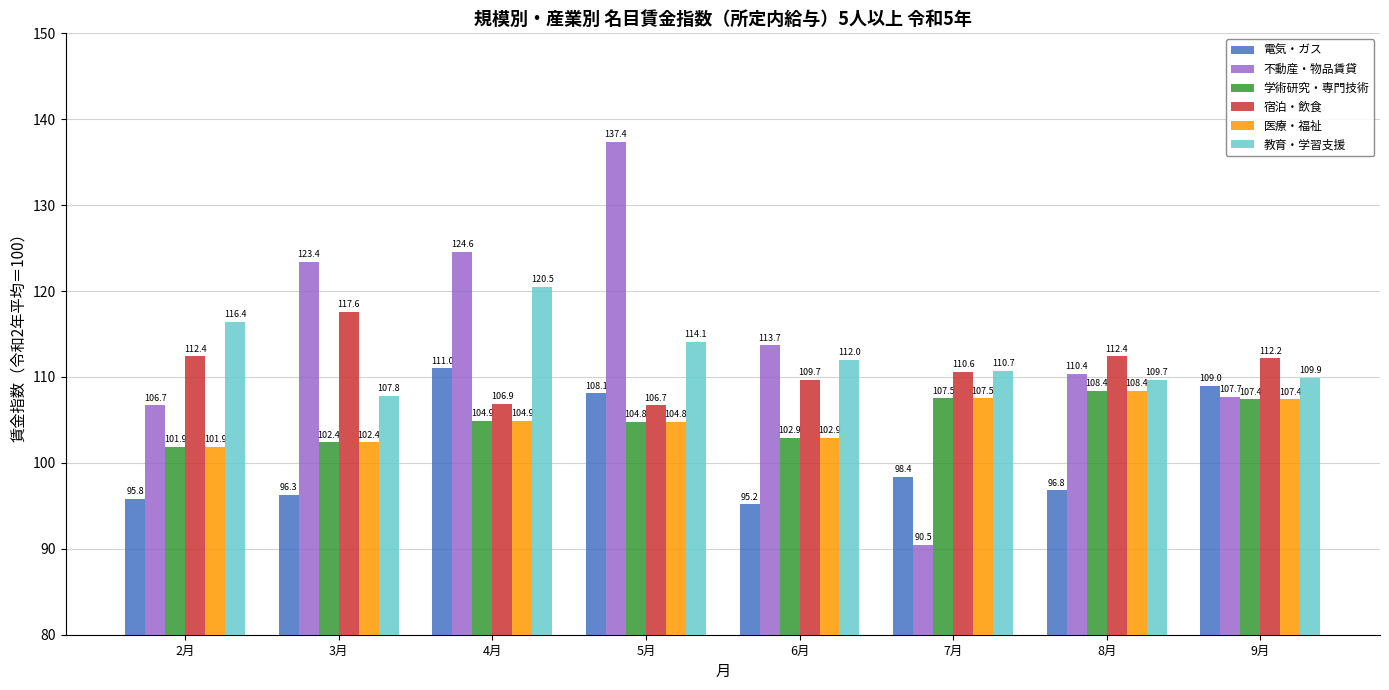

Reading right to left, extract all data points from this chart.

電気・ガス: 9月=109.0	8月=96.8	7月=98.4	6月=95.2	5月=108.1	4月=111.0	3月=96.3	2月=95.8
不動産・物品賃貸: 9月=107.7	8月=110.4	7月=90.5	6月=113.7	5月=137.4	4月=124.6	3月=123.4	2月=106.7
学術研究・専門技術: 9月=107.4	8月=108.4	7月=107.5	6月=102.9	5月=104.8	4月=104.9	3月=102.4	2月=101.9
宿泊・飲食: 9月=112.2	8月=112.4	7月=110.6	6月=109.7	5月=106.7	4月=106.9	3月=117.6	2月=112.4
医療・福祉: 9月=107.4	8月=108.4	7月=107.5	6月=102.9	5月=104.8	4月=104.9	3月=102.4	2月=101.9
教育・学習支援: 9月=109.9	8月=109.7	7月=110.7	6月=112.0	5月=114.1	4月=120.5	3月=107.8	2月=116.4